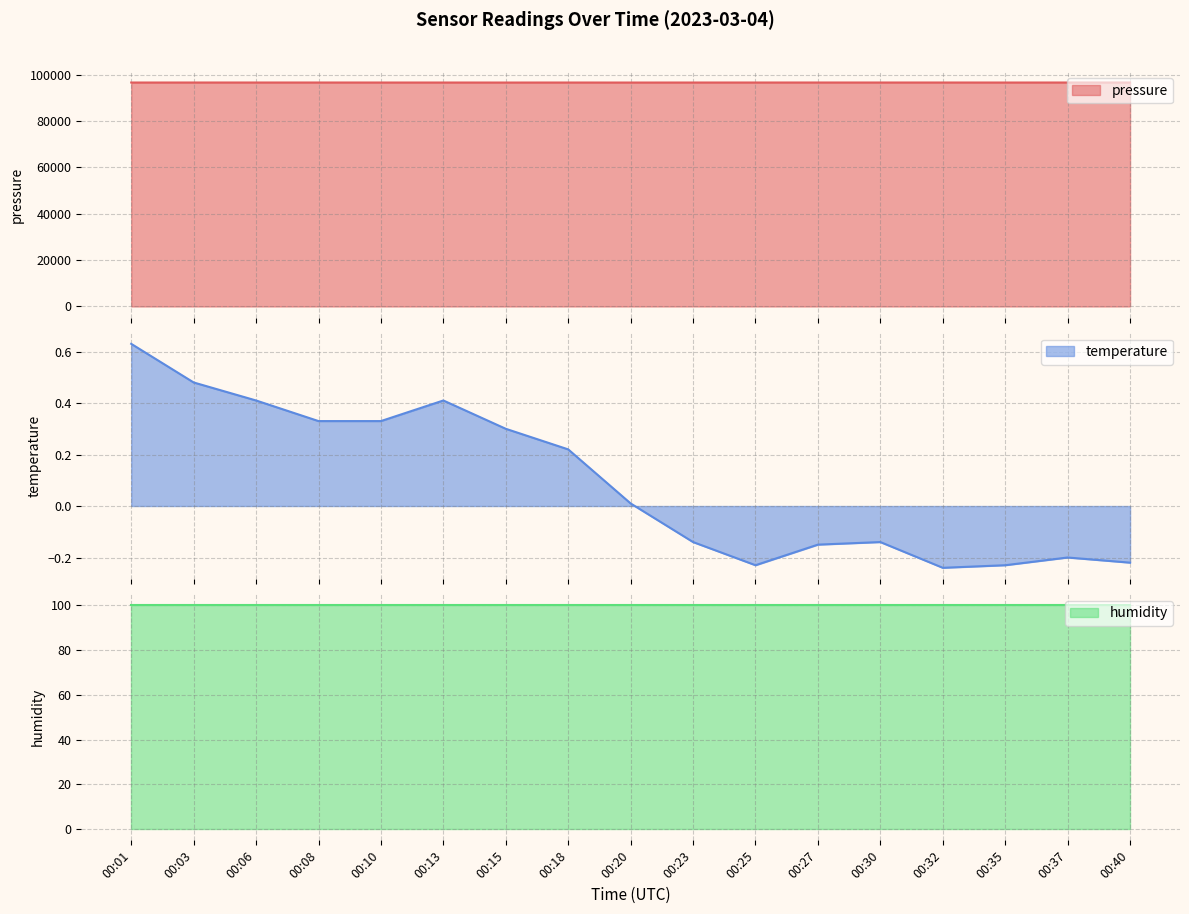

In pressure, how many points are lower than both neighbors (excluding endpoints)?

5